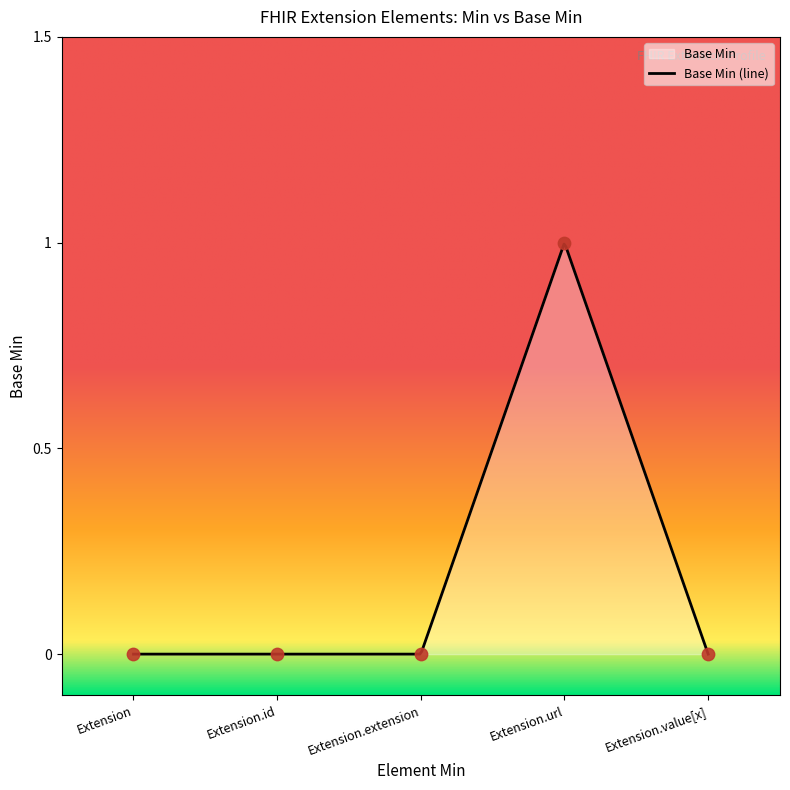

What is the change in value from Extension.extension to Extension.url?

+1